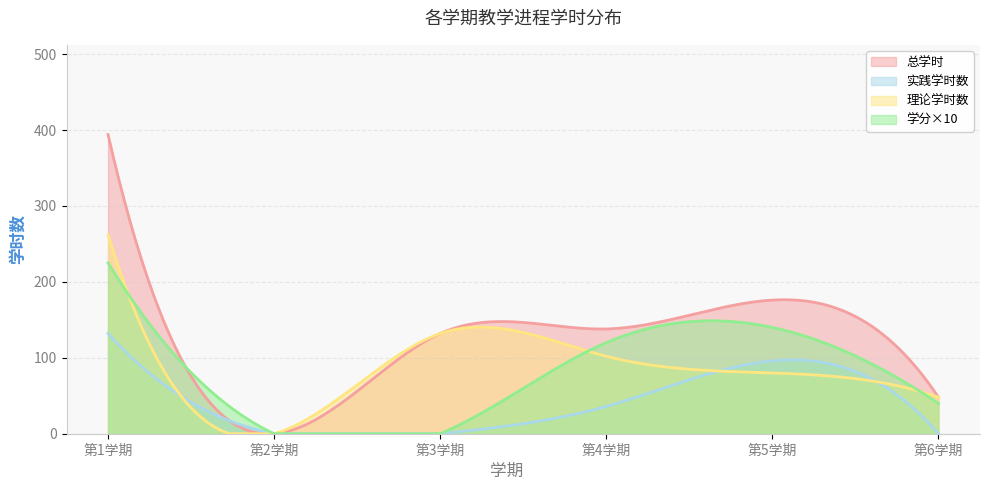

At which category does 理论学时数 reach its first local peak?

3